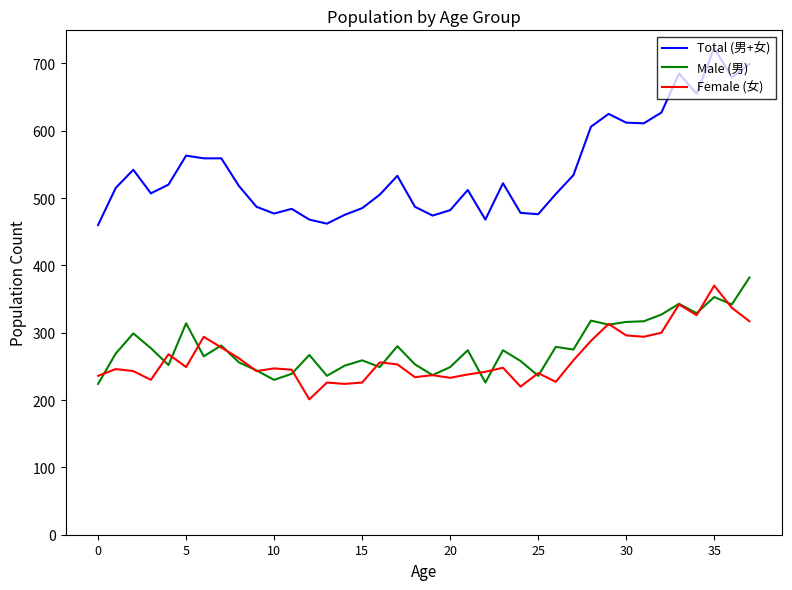

Which series has the largest total across all categories?

Total (男+女)